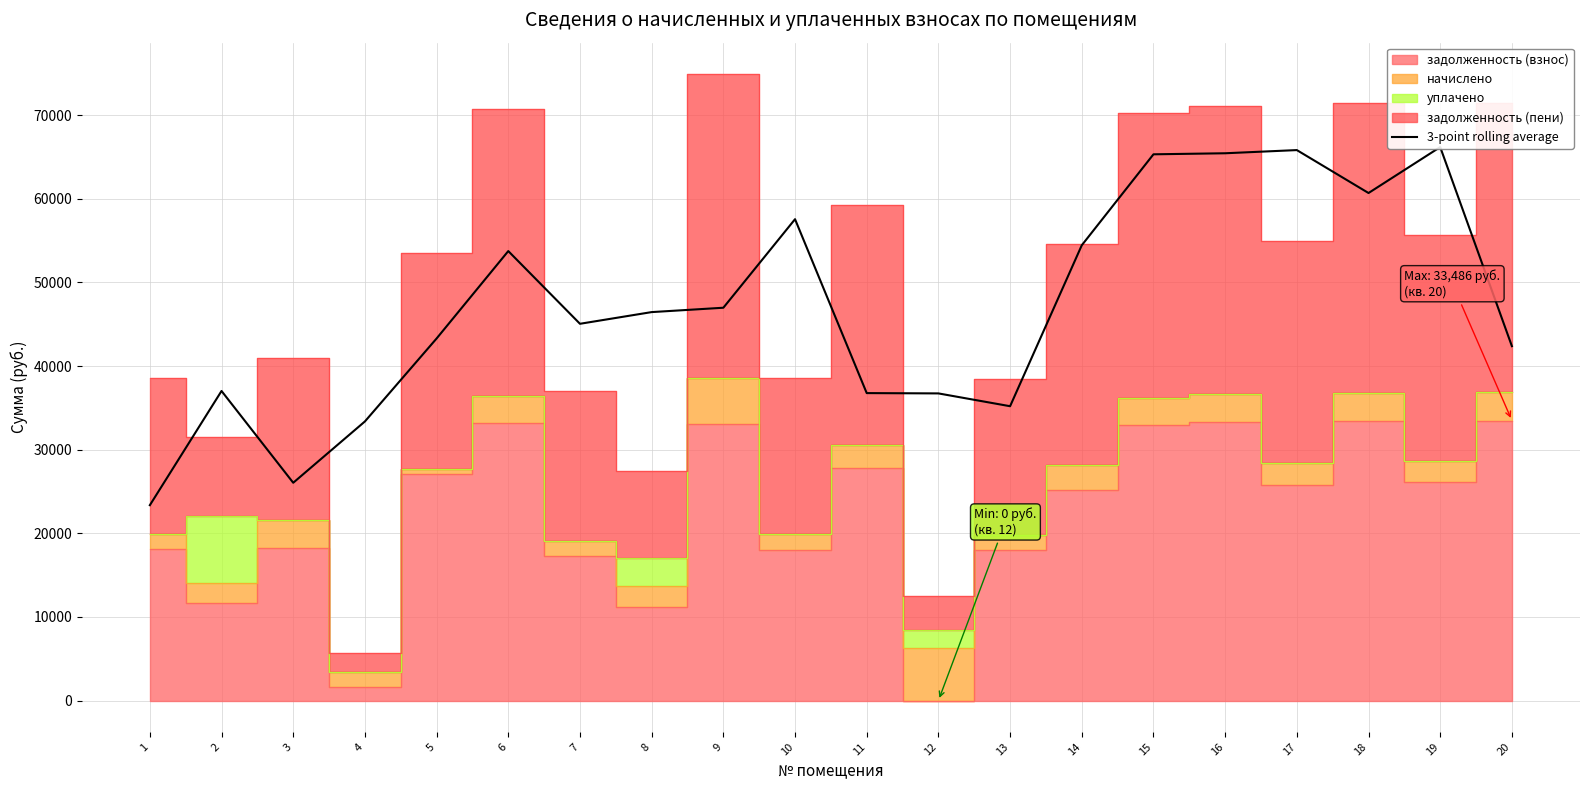

Where is the data nearest to the value 44770?

7